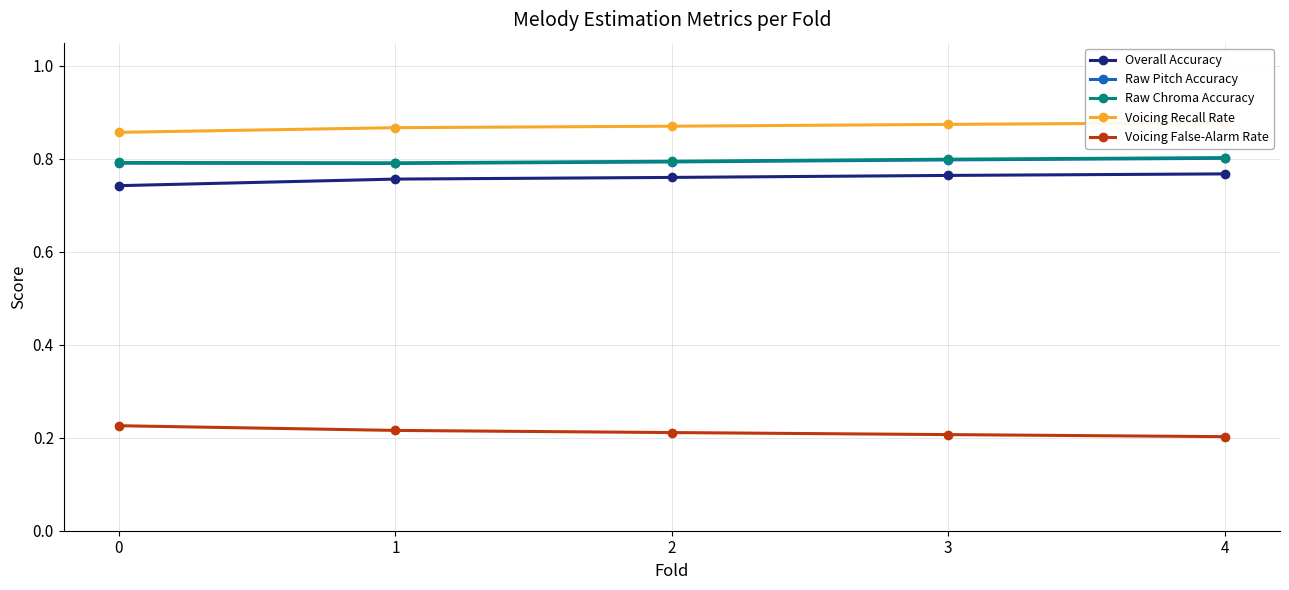

What are all the series names shown in the legend?

Overall Accuracy, Raw Pitch Accuracy, Raw Chroma Accuracy, Voicing Recall Rate, Voicing False-Alarm Rate